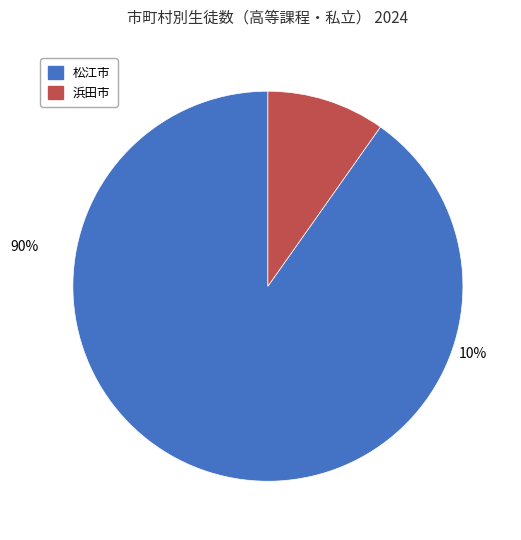

The 松江市 slice represents 76% of the pie. True or false?

False